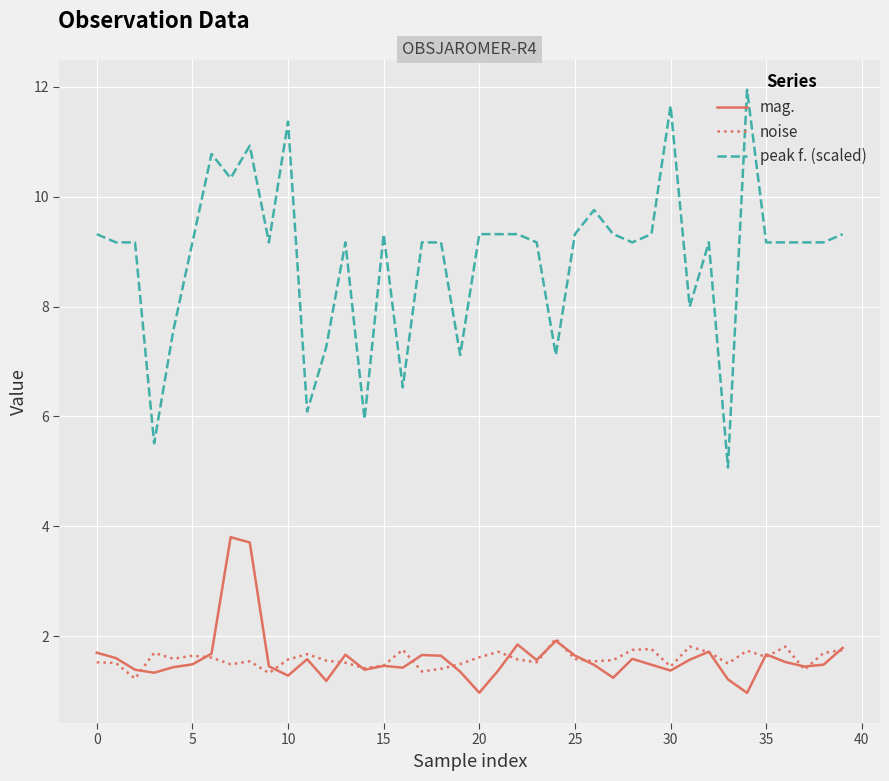

What is the average value of the mag. series?

1.6